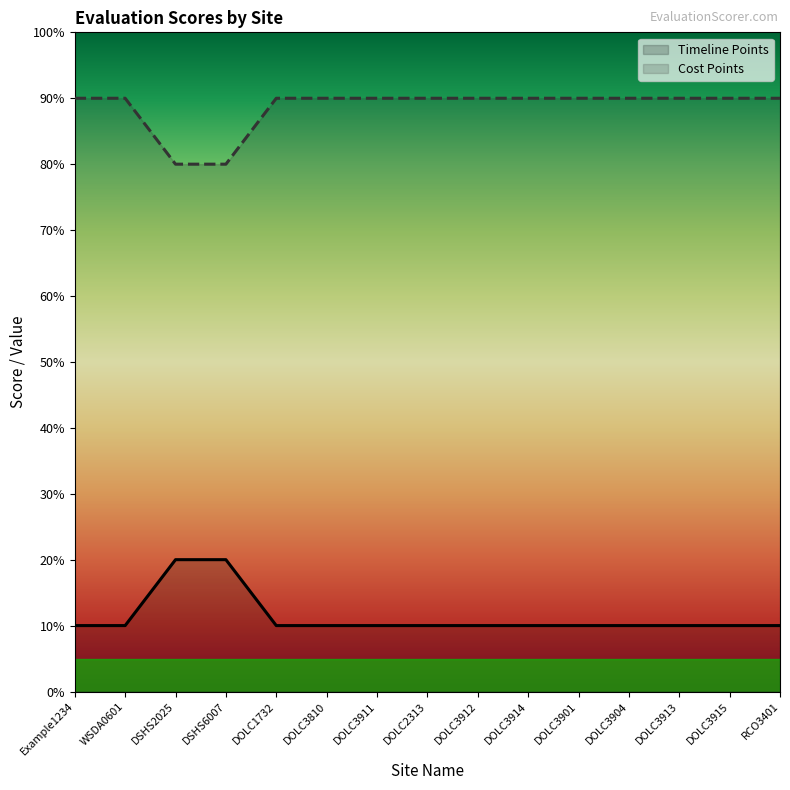

What position from the left is DOLC2313?

8